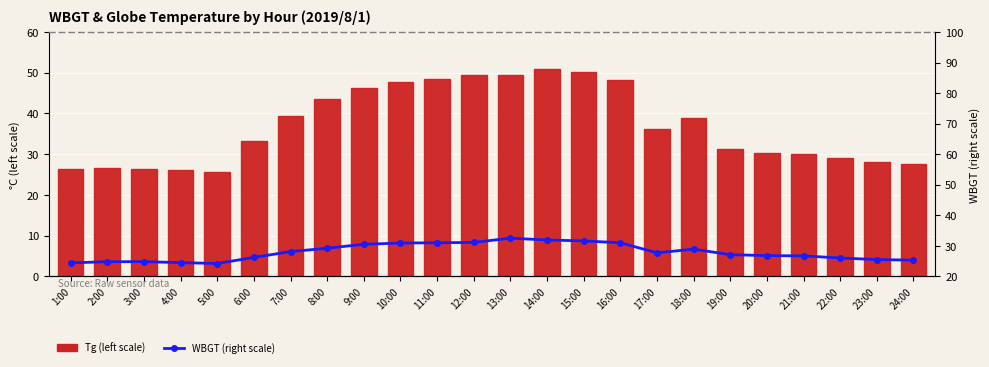

What are all the series names shown in the legend?

Tg (left scale), WBGT % (right scale)